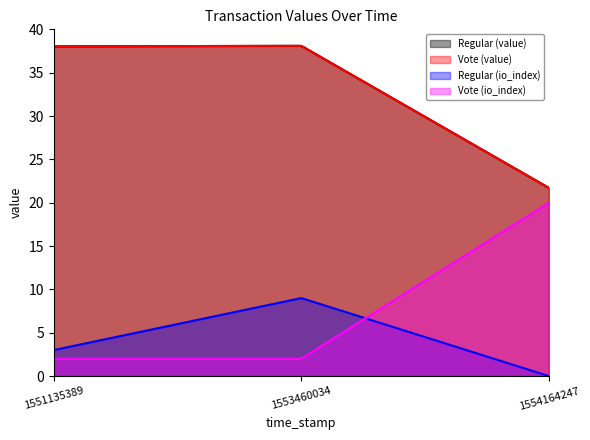

Which has a higher value, 1553460034 or 1551135389?

1553460034